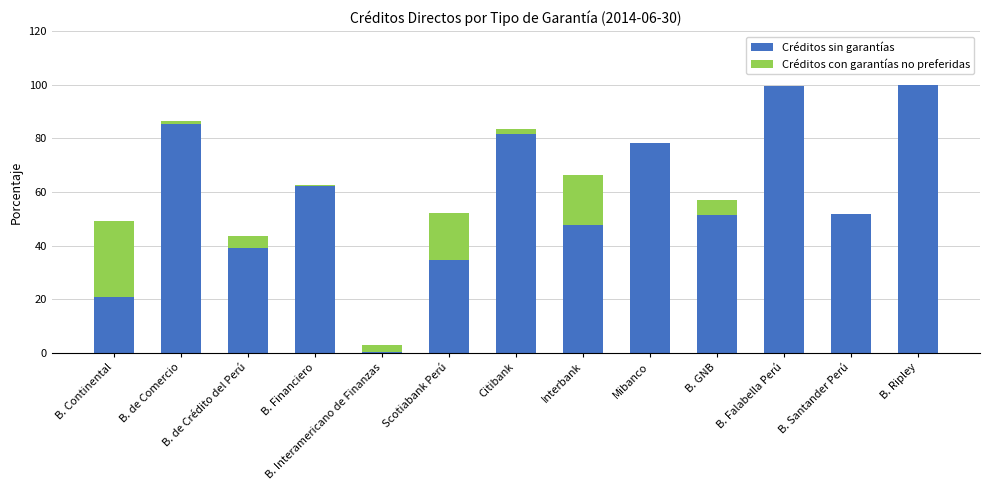

What is the sum of all Créditos sin garantías values?

752.6